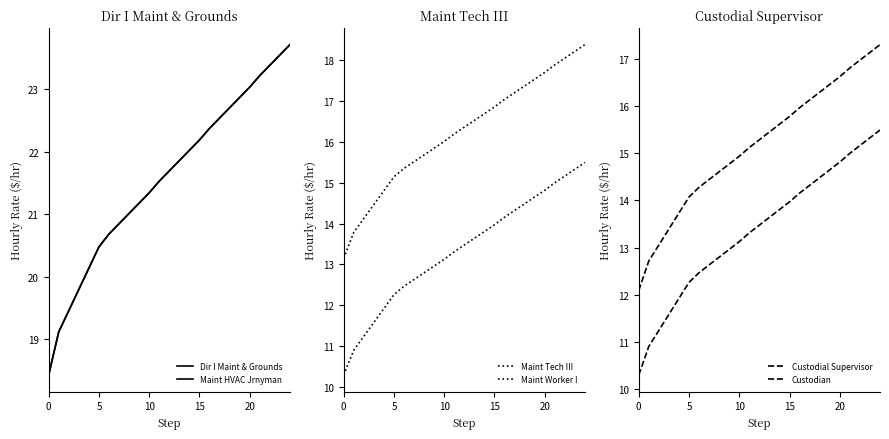

Rank the series at 15 from highest to lowest value.

Dir I Maint & Grounds, Maint HVAC Jrnyman, Maint Tech III, Custodial Supervisor, Maint Worker I, Custodian